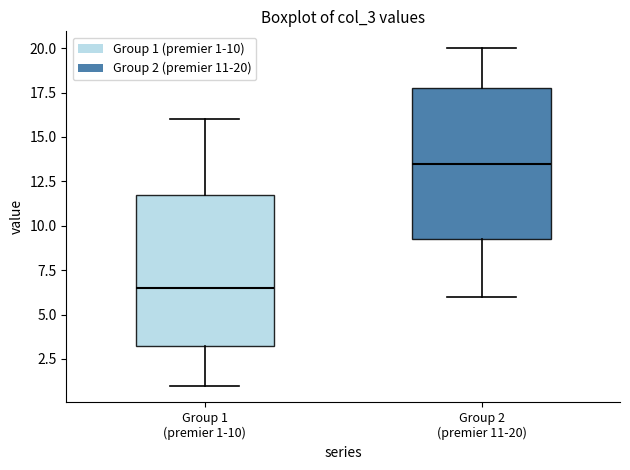

Reading left to right, read every box against the y-axis: the position of its median line, the range the box covers, and the ends of its whiskers. The values are not printed on the chart, so give them approximately, as read against the axis.

Group 1 (premier 1-10): median 6.5, box 3.5 to 12.0, whiskers 1.0 to 16.0
Group 2 (premier 11-20): median 13.5, box 9.5 to 18.0, whiskers 6.0 to 20.0